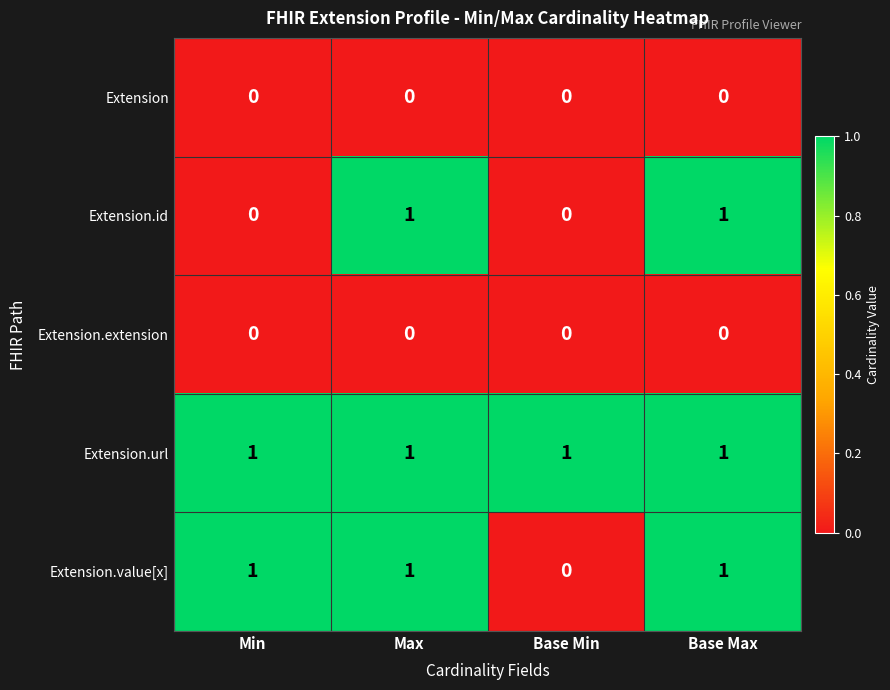

Which series has the largest total across all categories?

Extension.url